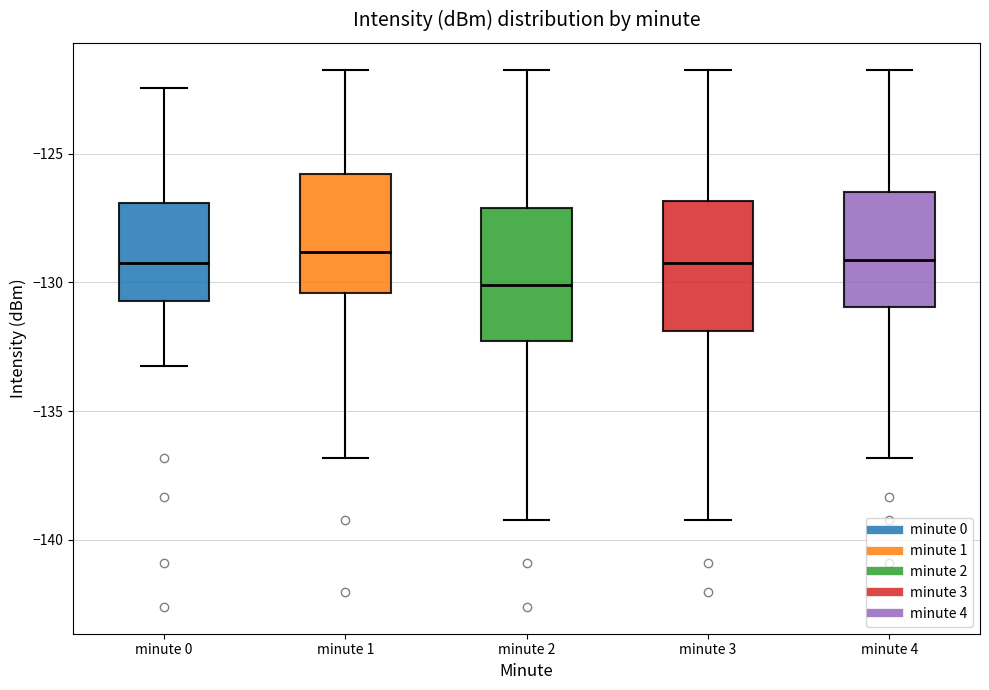

Which box's median line is the lowest?

minute 2